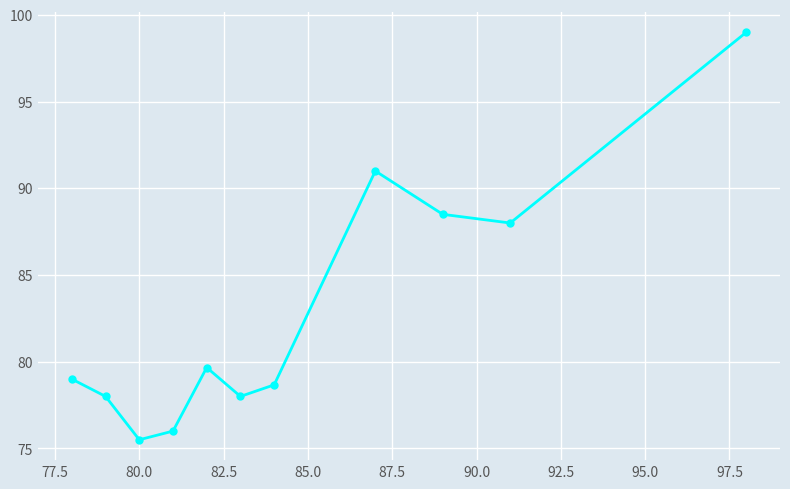

What is the minimum value shown in the chart?

75.5